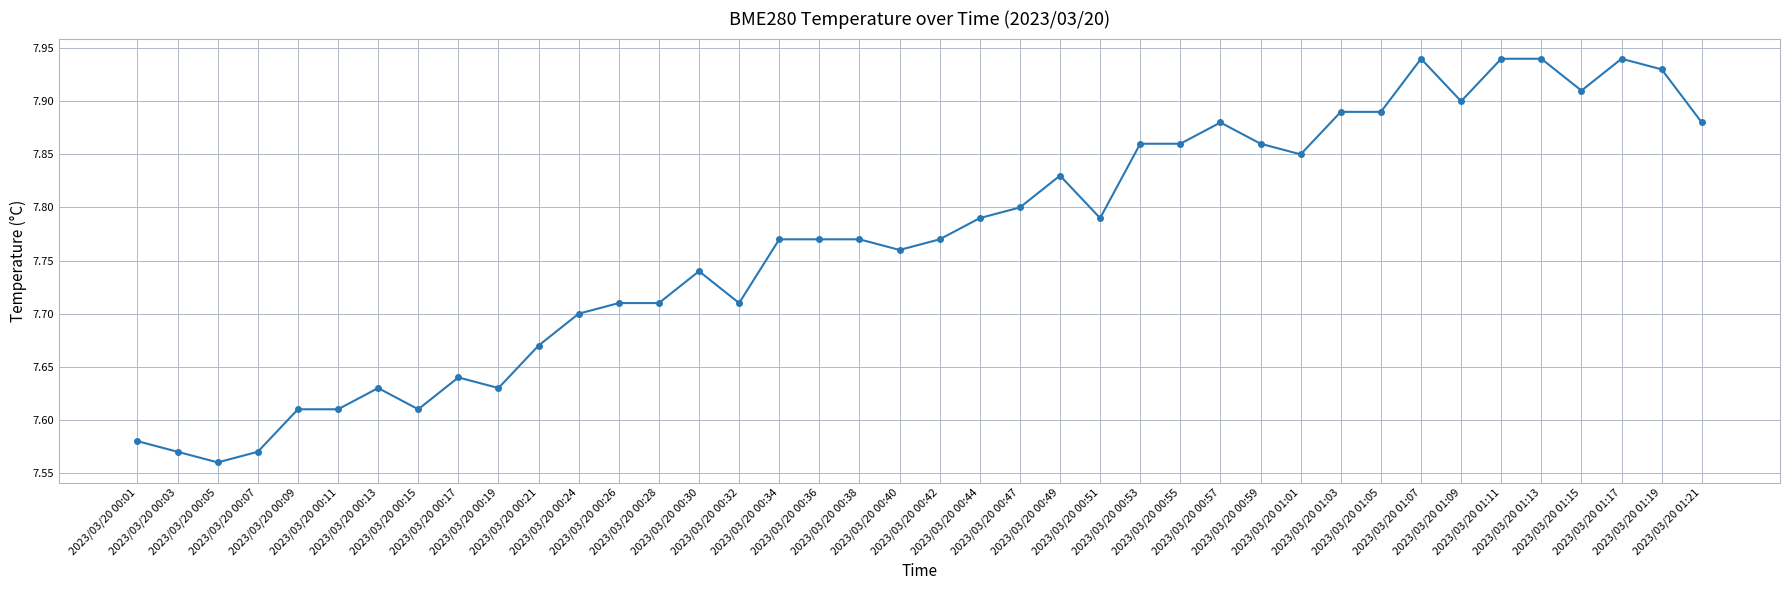

Is it true that the value at 2023/03/20 01:03 is 11.7?

False